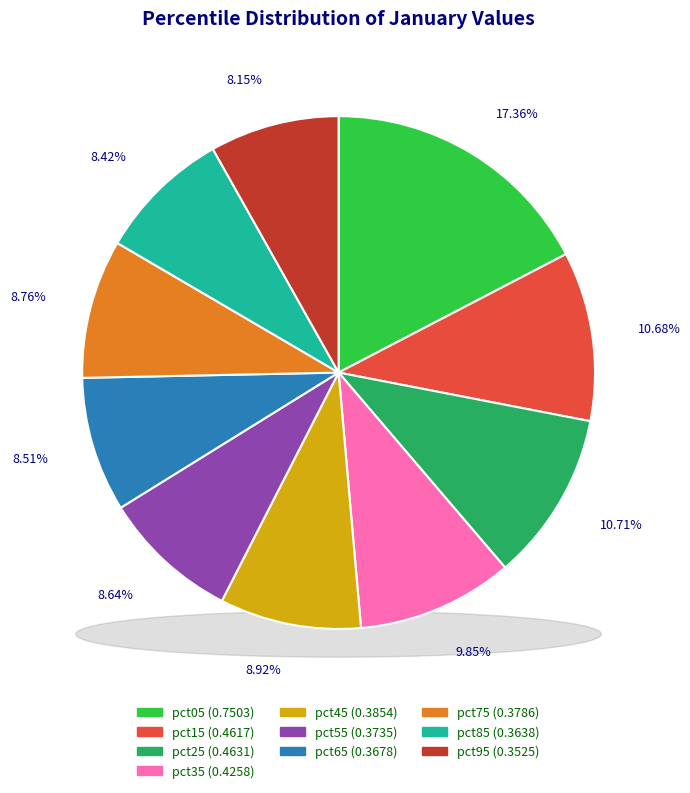

Rank the categories by value from lowest to highest.

pct95, pct85, pct65, pct55, pct75, pct45, pct35, pct15, pct25, pct05